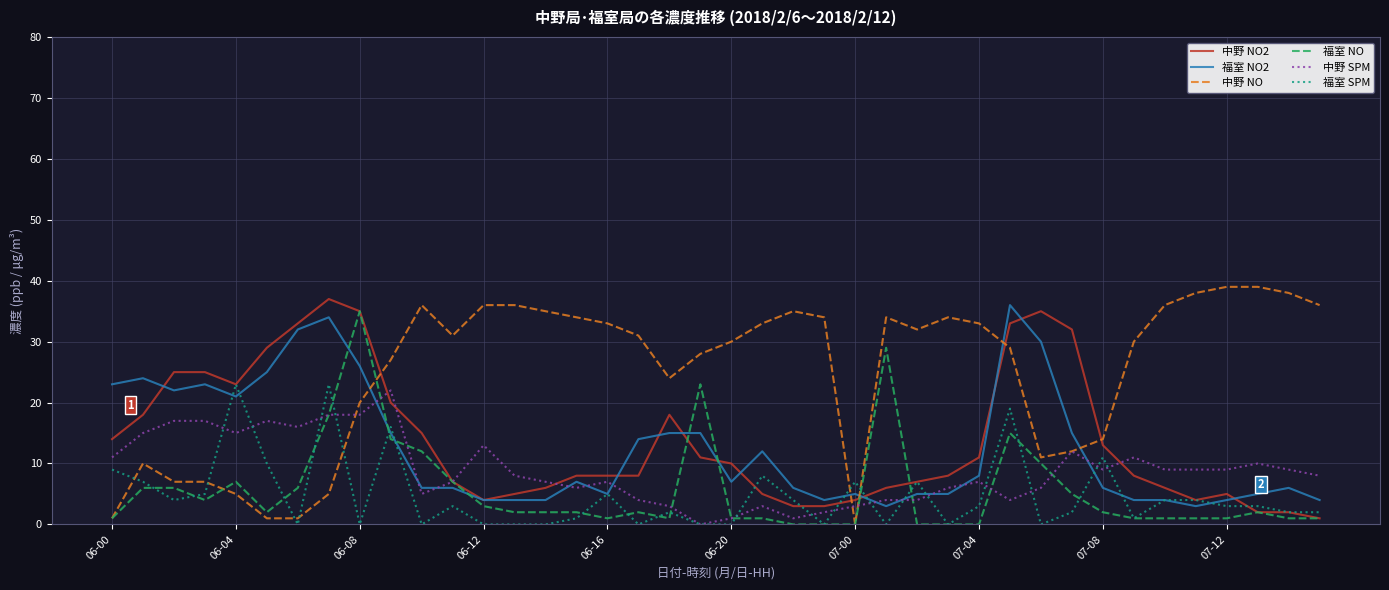

Which series has the largest total across all categories?

中野 NO